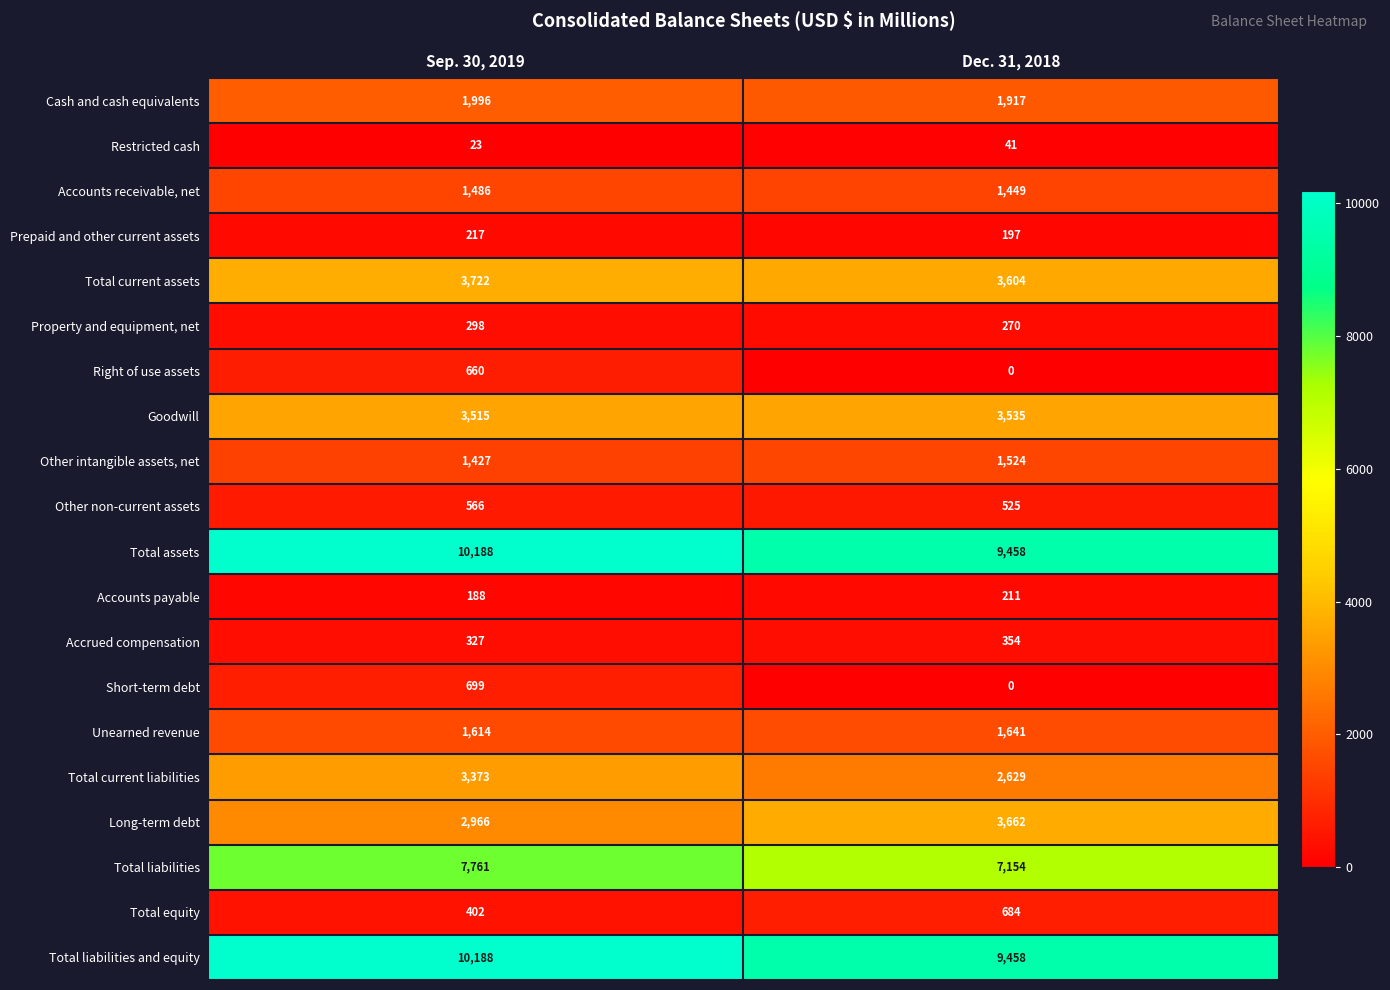

True or false: Right of use assets has a value of 1059 at Sep. 30, 2019.

False